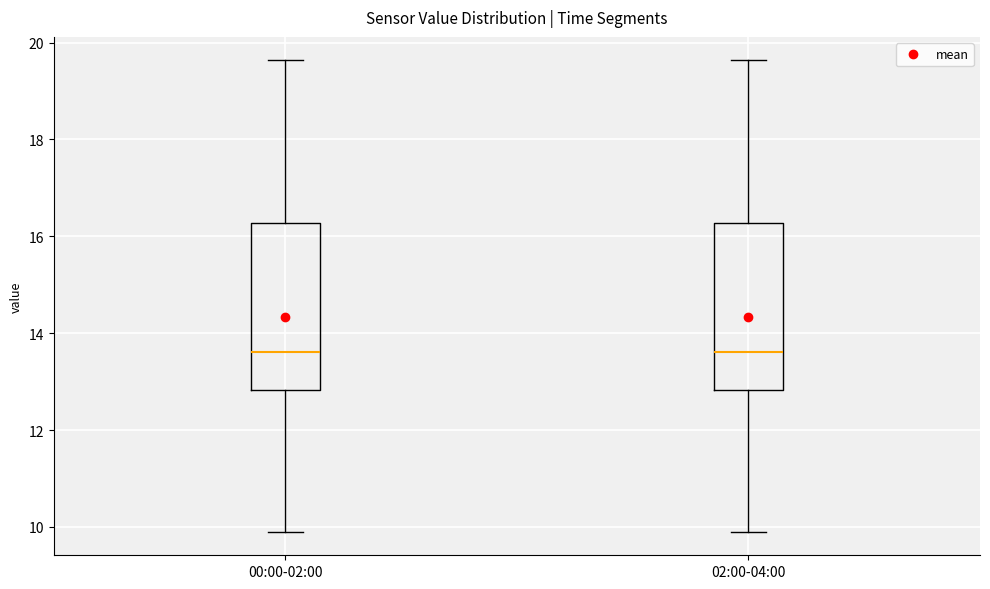

Reading left to right, transcribe this box plot: for each box, give where its median line is, the range the box spans, and where its two whiskers end, as read against the y-axis. The values are not printed on the chart, so give them approximately, as read against the axis.

00:00-02:00: median 13.6, box 12.8 to 16.2, whiskers 10.0 to 19.6
02:00-04:00: median 13.6, box 12.8 to 16.2, whiskers 10.0 to 19.6